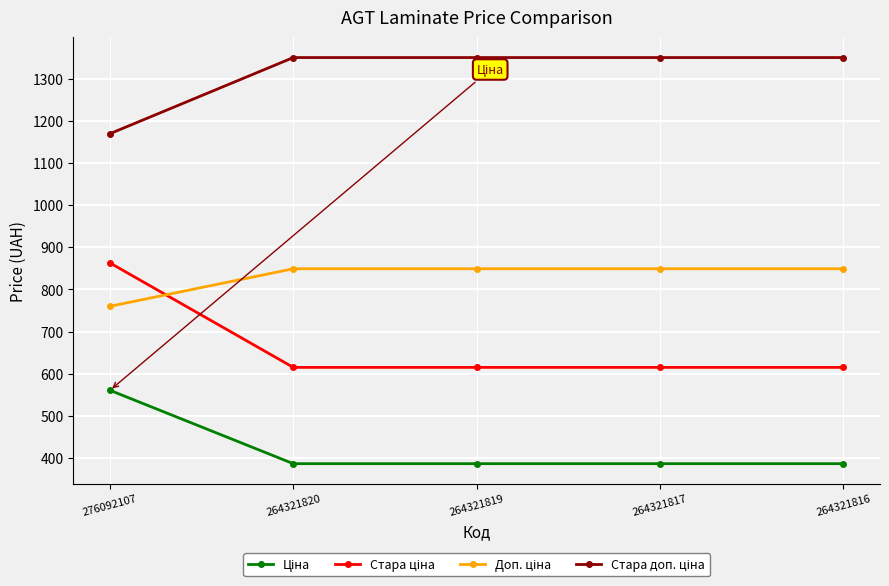

What is the total value across all series at 264321820?

3200.8